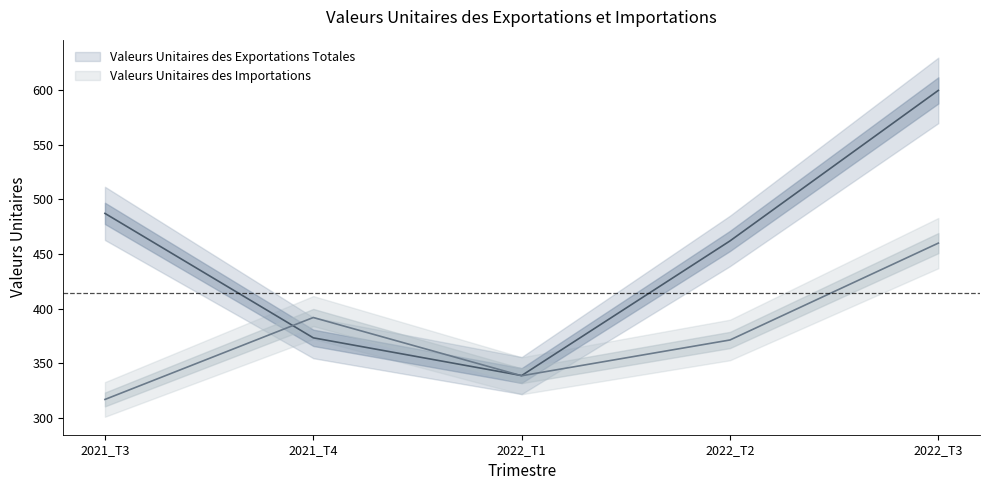

At which label does Valeurs Unitaires des Exportations Totales reach its peak?

2022_T3